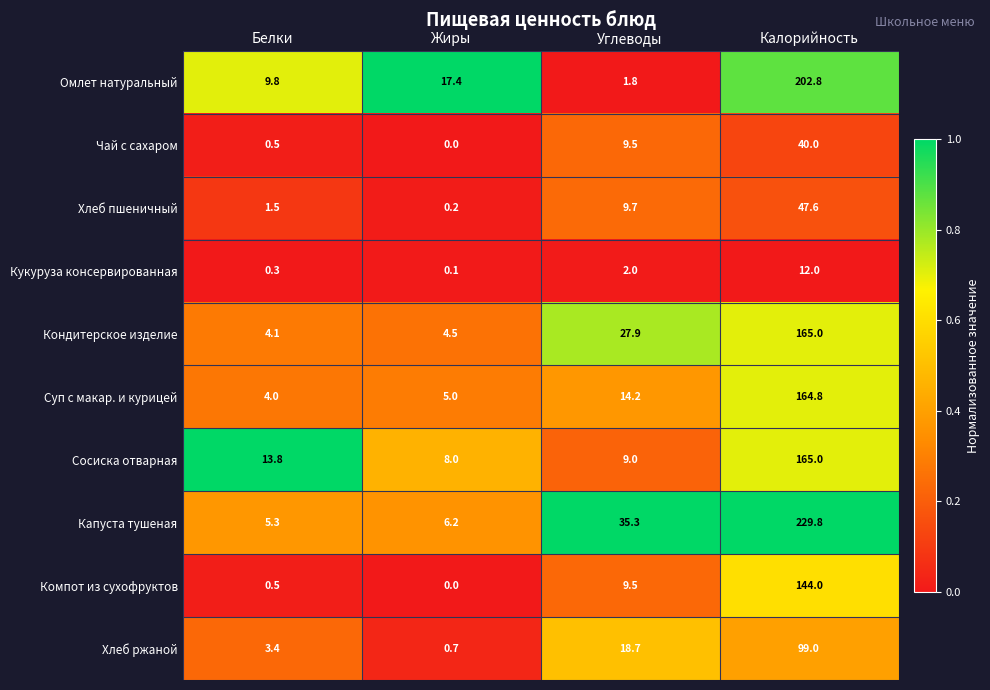

How many data points does each series have?

4